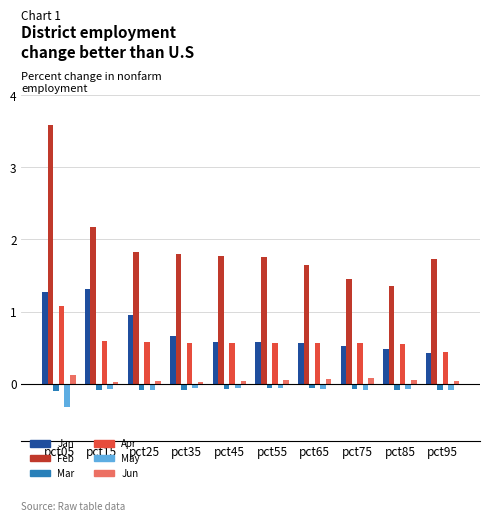

At how many categories does at least one series exceed 2?

2